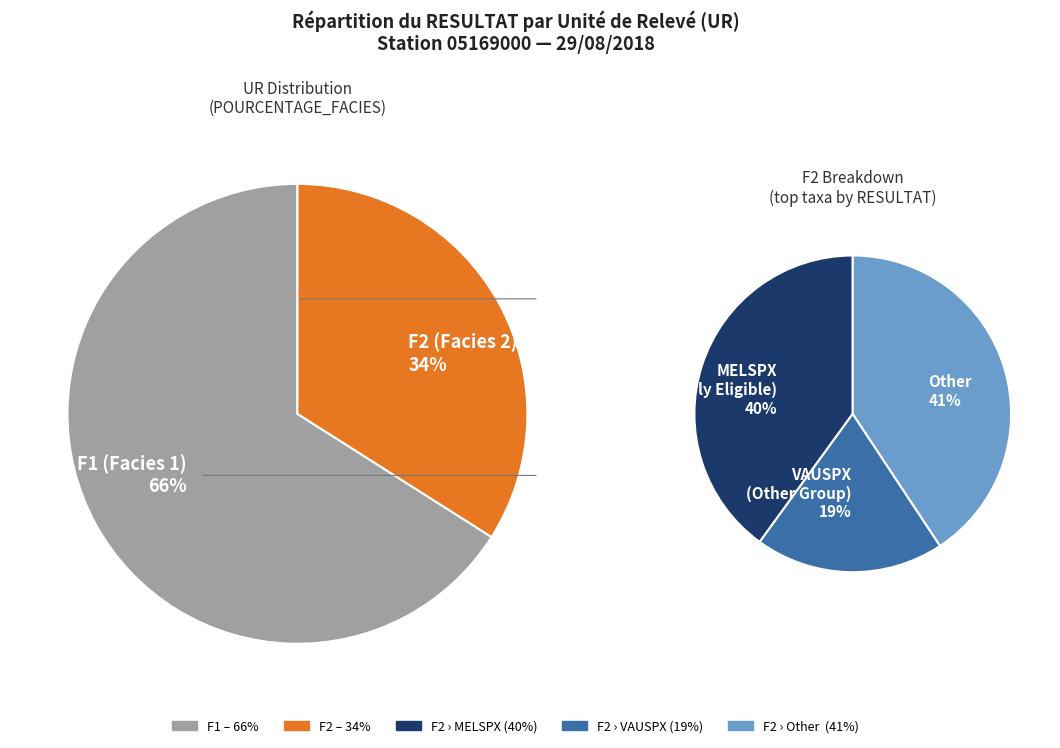

How many slices are in this pie chart?

2